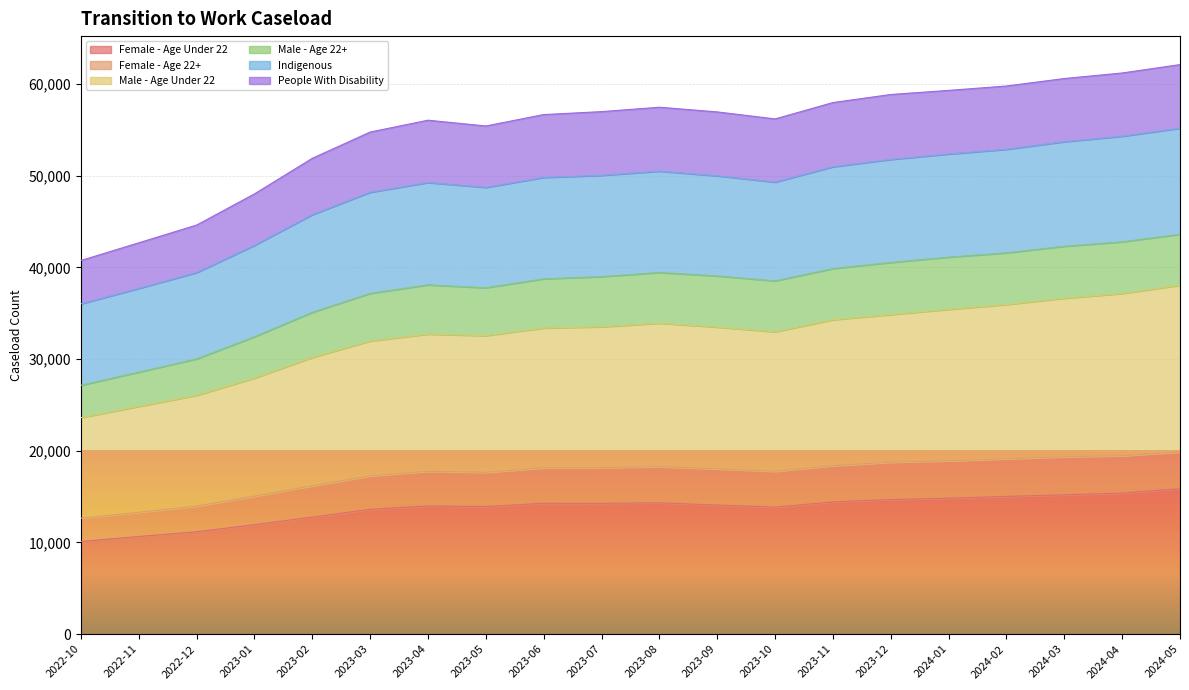

At which category does the chart reach its minimum across all series?

2022-10